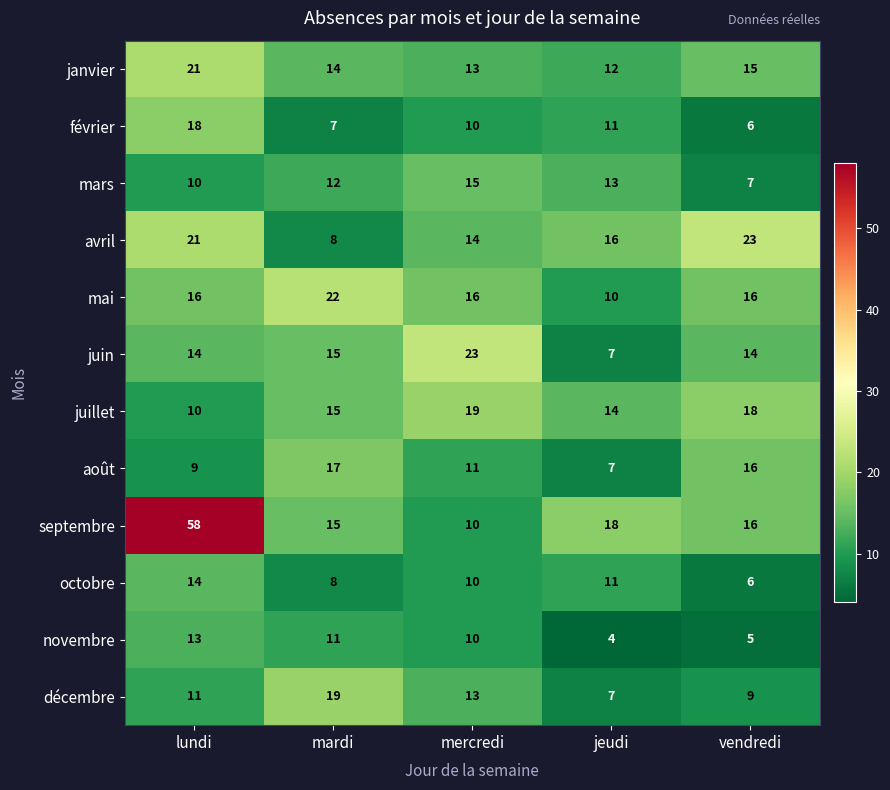

The mars series shows 24 at mercredi. True or false?

False